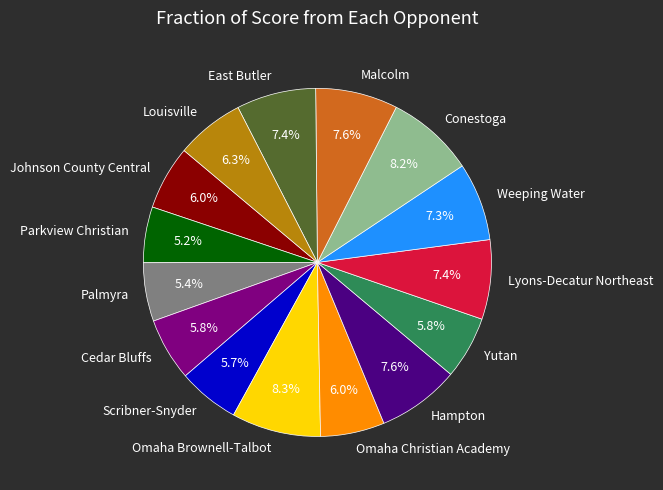

What percentage is the East Butler slice, to the nearest percent?

7%